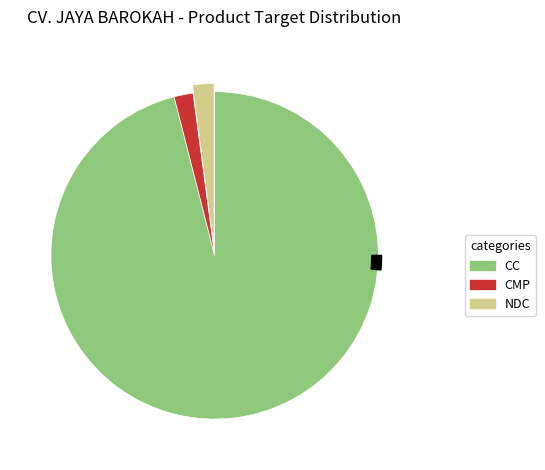

Rank the categories by value from highest to lowest.

CC, NDC, CMP